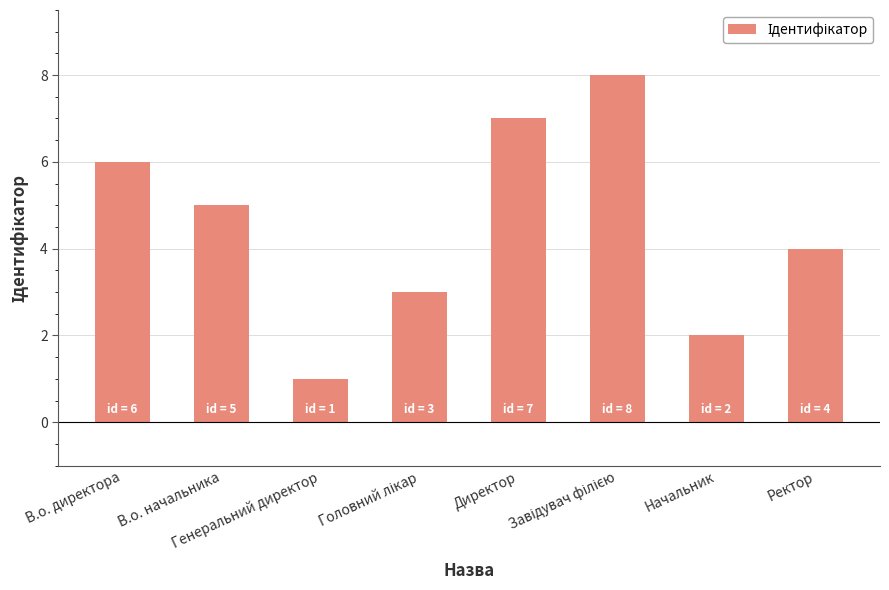

How many data points are less than 5?

4